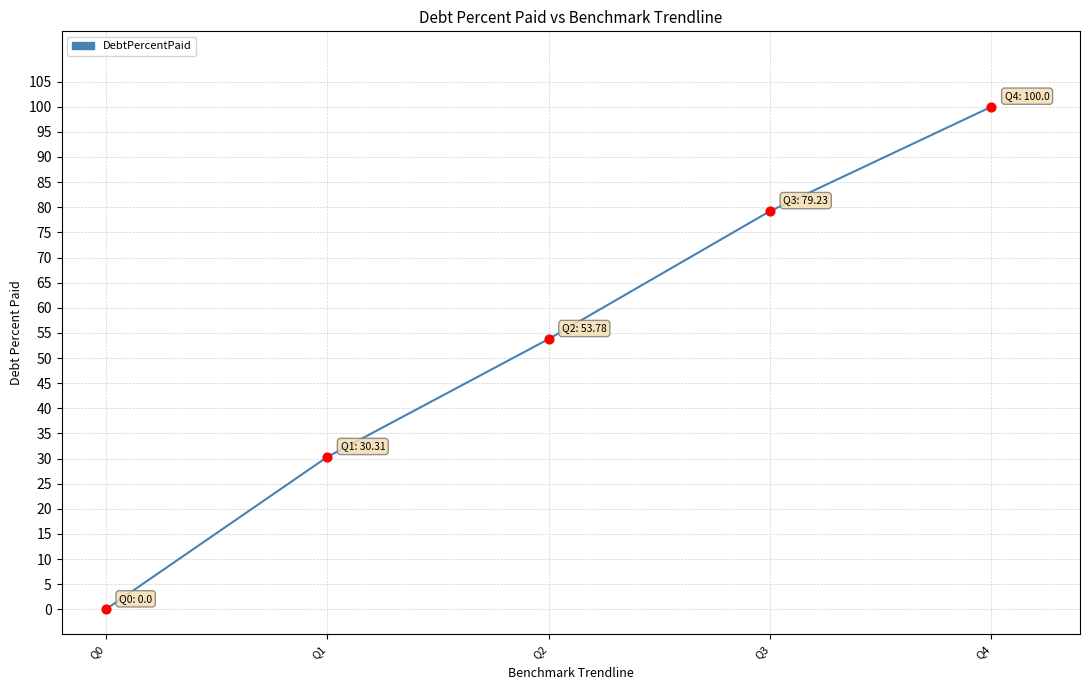

Which has a higher value, Q0 or Q2?

Q2